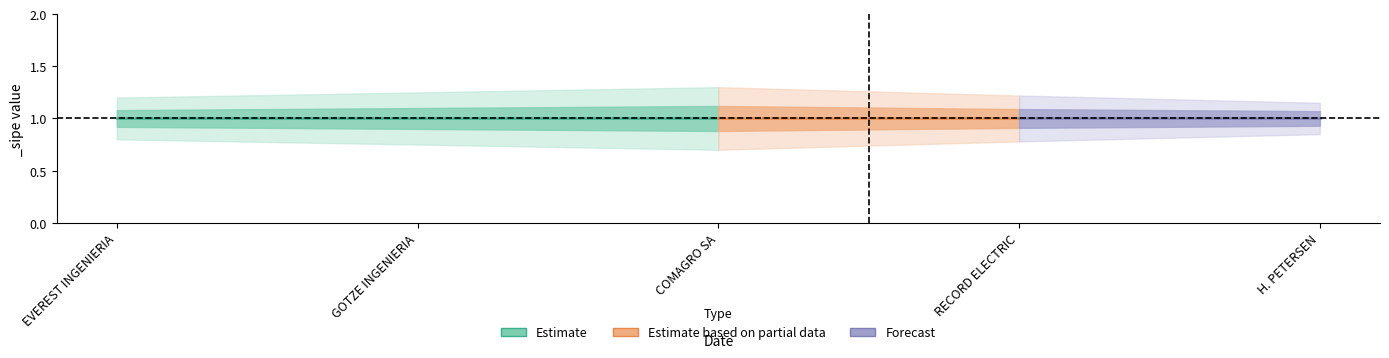

The value of lower_outer at 1600332 is 0.3. True or false?

False